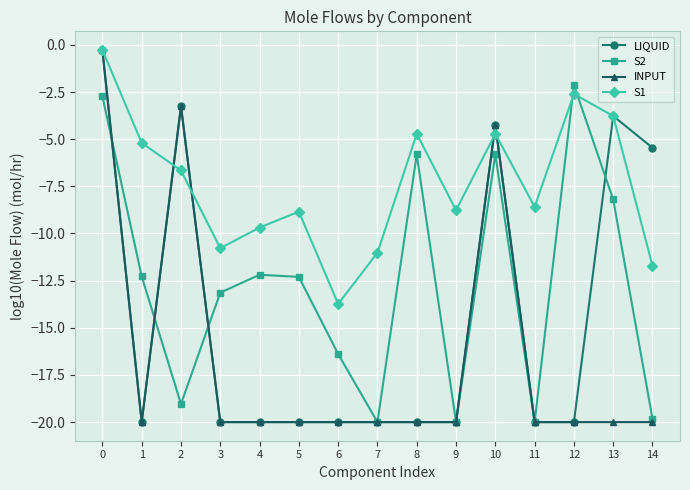

Rank the series by their average value, from lowest to highest.

INPUT, LIQUID, S2, S1